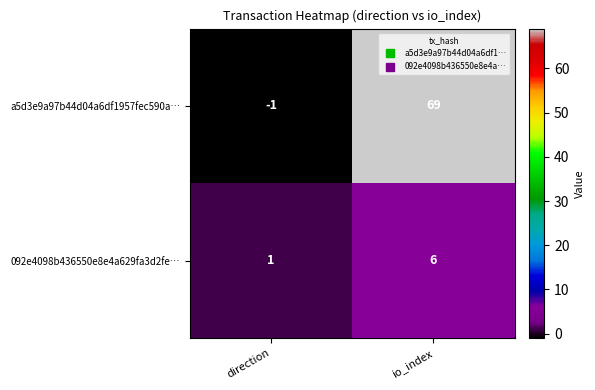

Is the value of 092e4098b436550e8e4a629fa3d2fe… at direction greater than the value of a5d3e9a97b44d04a6df1957fec590a… at direction?

Yes